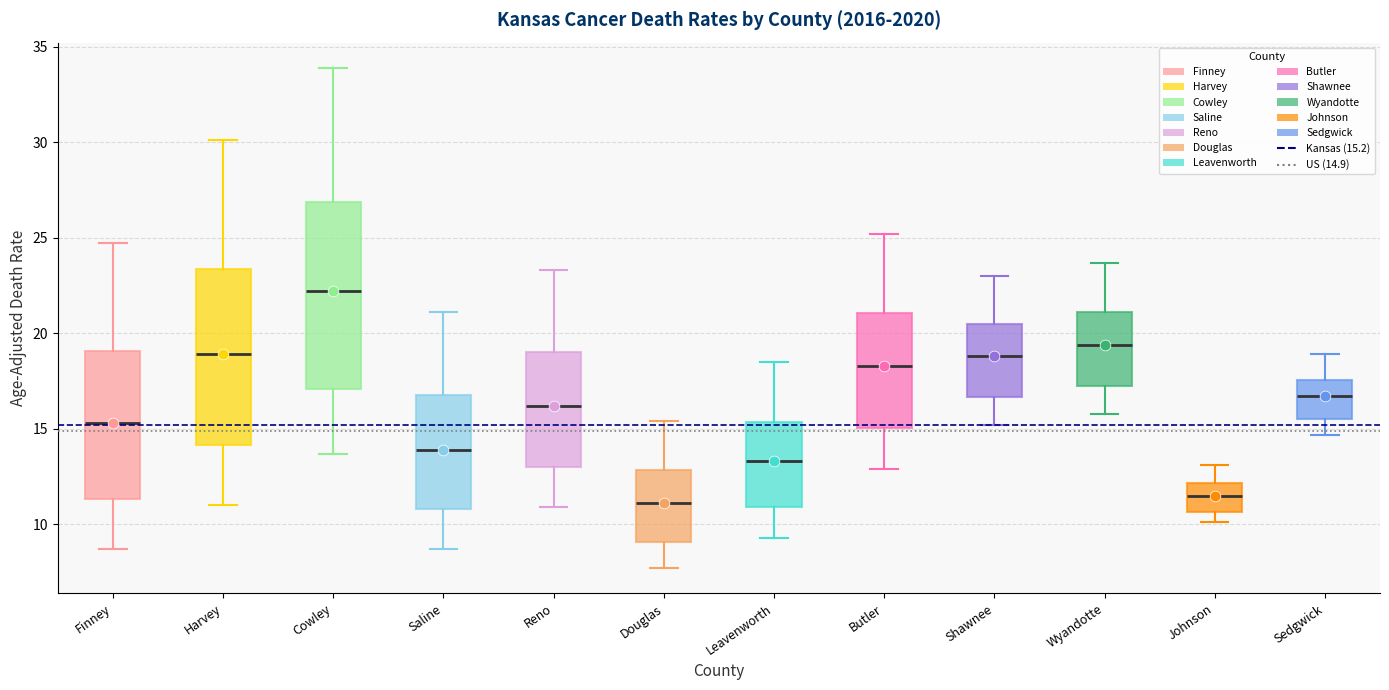

Reading left to right, read every box against the y-axis: the position of its median line, the range the box covers, and the ends of its whiskers. The values are not printed on the chart, so give them approximately, as read against the axis.

Finney: median 15.5, box 11.5 to 19.0, whiskers 8.5 to 24.5
Harvey: median 19.0, box 14.0 to 23.5, whiskers 11.0 to 30.0
Cowley: median 22.0, box 17.0 to 27.0, whiskers 13.5 to 34.0
Saline: median 14.0, box 11.0 to 17.0, whiskers 8.5 to 21.0
Reno: median 16.0, box 13.0 to 19.0, whiskers 11.0 to 23.5
Douglas: median 11.0, box 9.0 to 13.0, whiskers 7.5 to 15.5
Leavenworth: median 13.5, box 11.0 to 15.5, whiskers 9.5 to 18.5
Butler: median 18.5, box 15.0 to 21.0, whiskers 13.0 to 25.0
Shawnee: median 19.0, box 16.5 to 20.5, whiskers 15.0 to 23.0
Wyandotte: median 19.5, box 17.0 to 21.0, whiskers 16.0 to 23.5
Johnson: median 11.5, box 10.5 to 12.0, whiskers 10.0 to 13.0
Sedgwick: median 16.5, box 15.5 to 17.5, whiskers 14.5 to 19.0